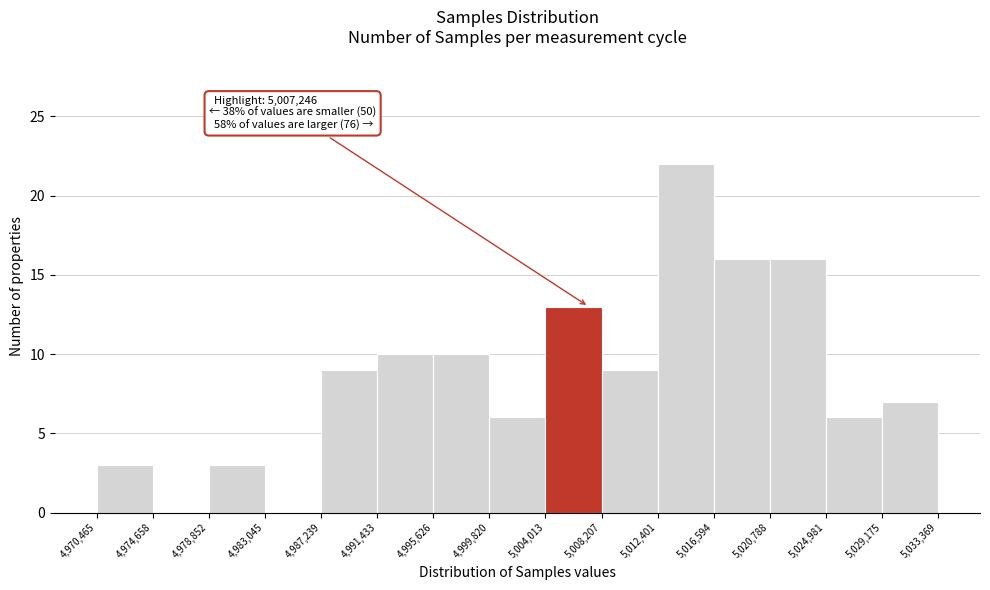

Over which range of the x-axis is the bar tallest?

5,012,401 to 5,016,594